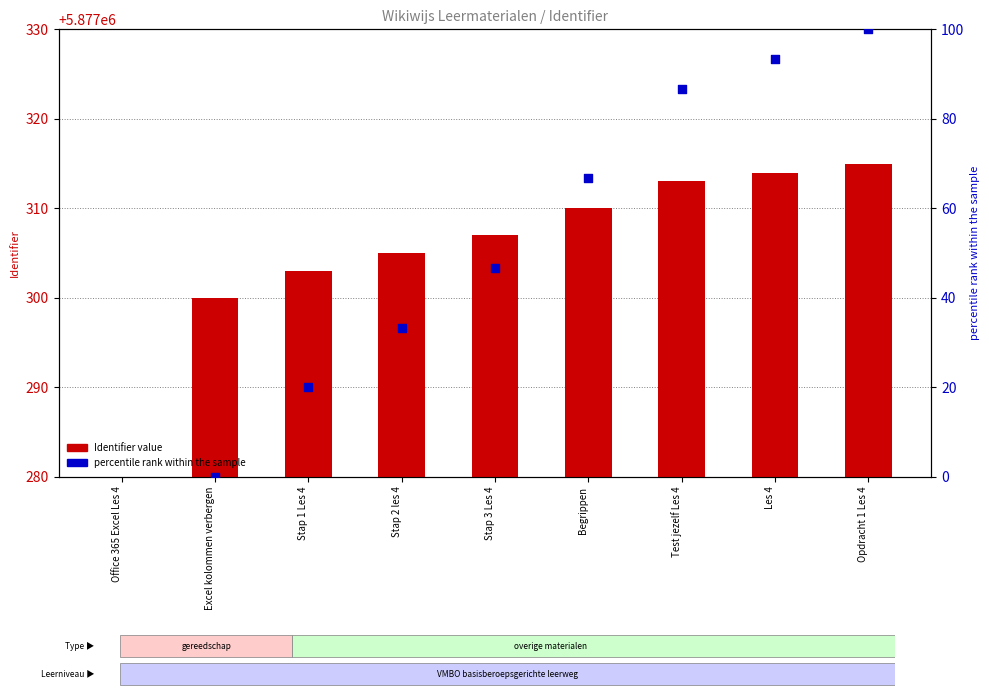

Which has a higher value, Begrippen or Les 4?

Les 4